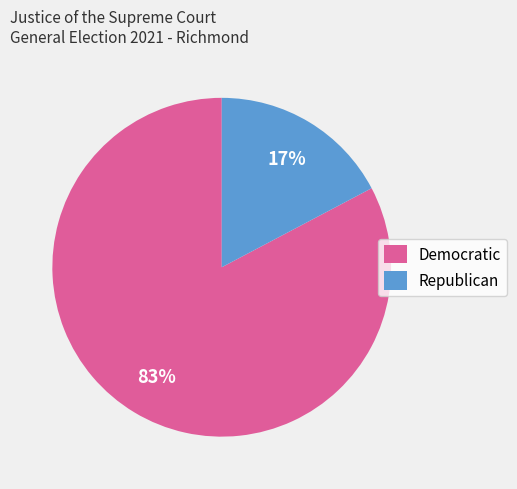

To the nearest percent, what percentage of the pie is Democratic?

83%